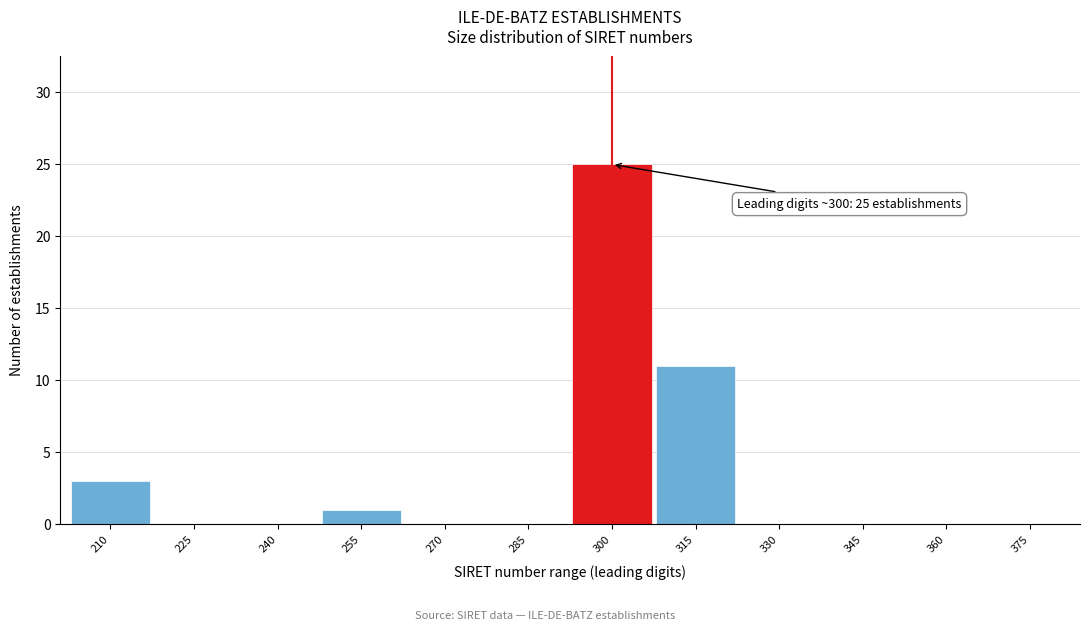

Reading right to left, transcribe all the data shown in this chart.

375=0	360=0	345=0	330=0	315=11	300=25	285=0	270=0	255=1	240=0	225=0	210=3